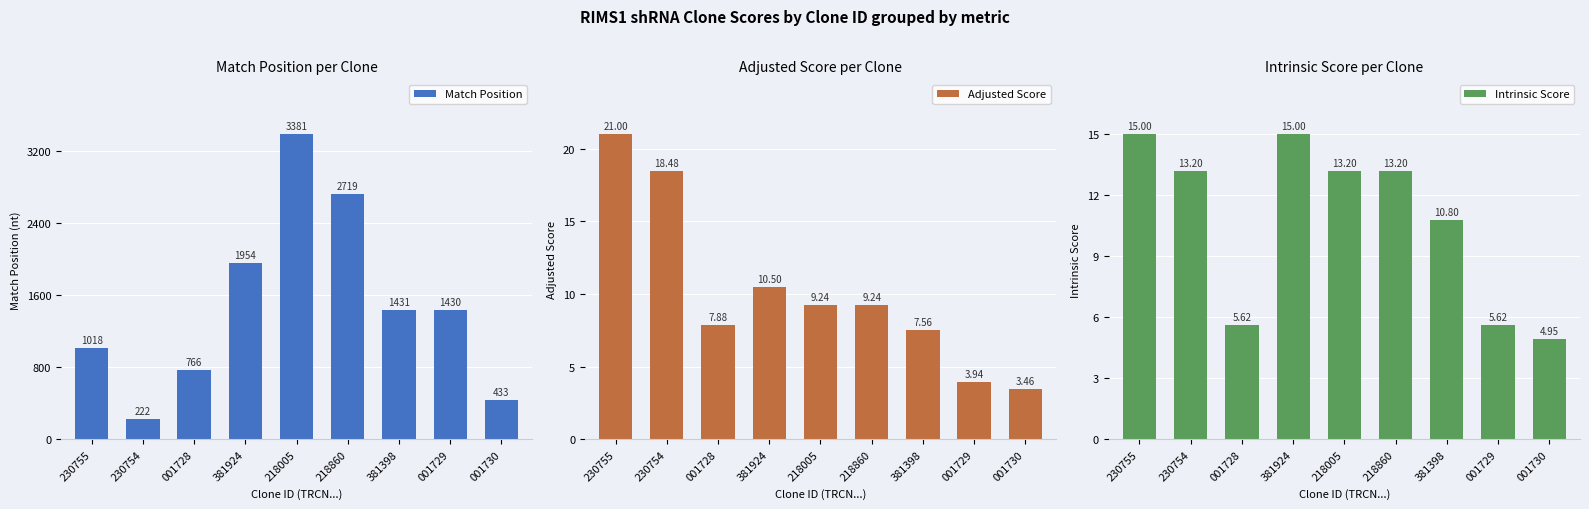

What are all the series names shown in the legend?

Match Position, Adjusted Score, Intrinsic Score